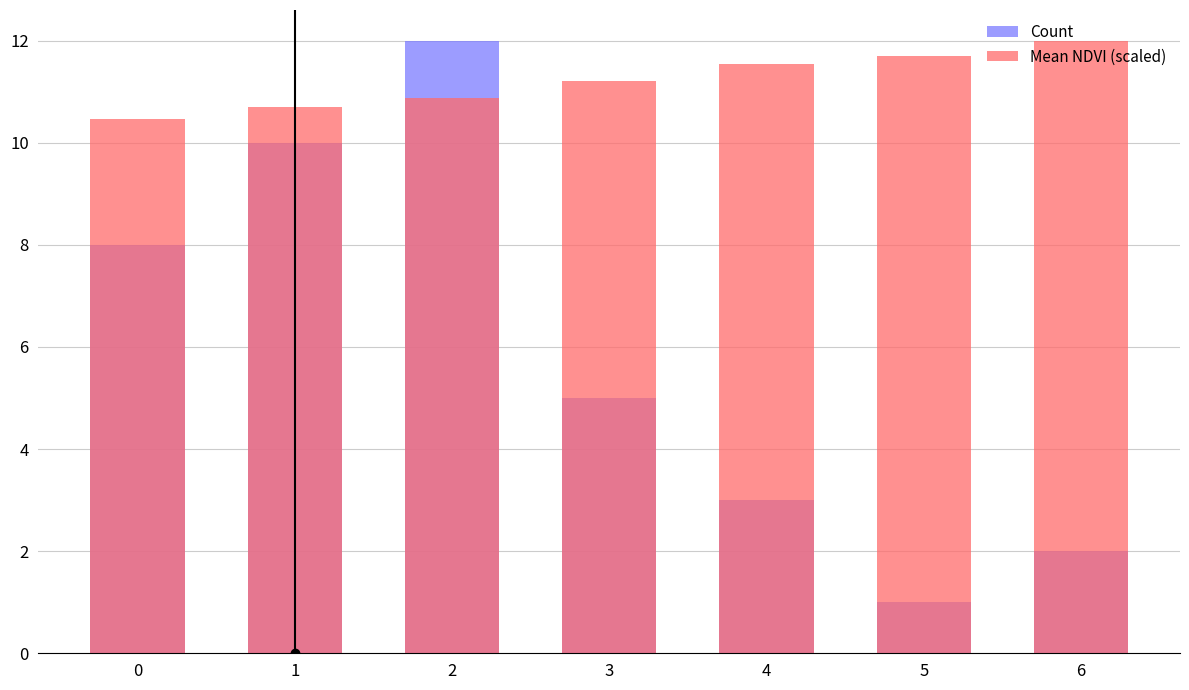

What is the sum of the Mean NDVI (scaled) values at 3 and 0?

21.7